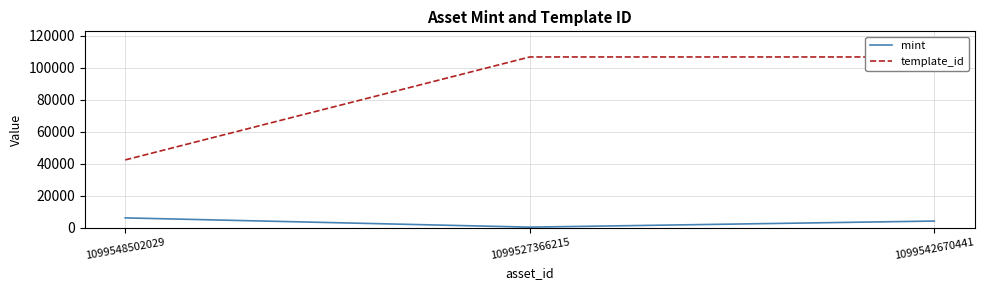

Reading left to right, list all the values displayed in this chart.

mint: 1099548502029=6243	1099527366215=465	1099542670441=4266
template_id: 1099548502029=42420	1099527366215=106640	1099542670441=106640